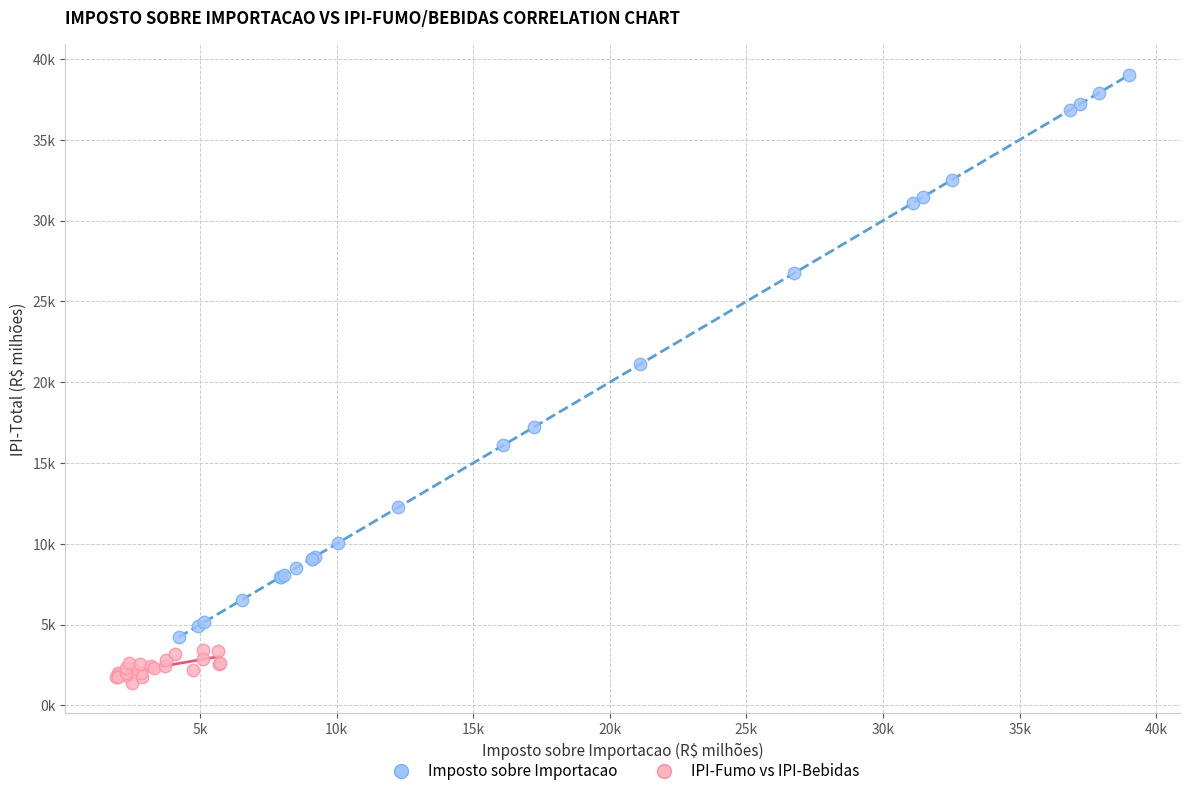

Which series contains the lowest Y value?

IPI-Fumo vs IPI-Bebidas